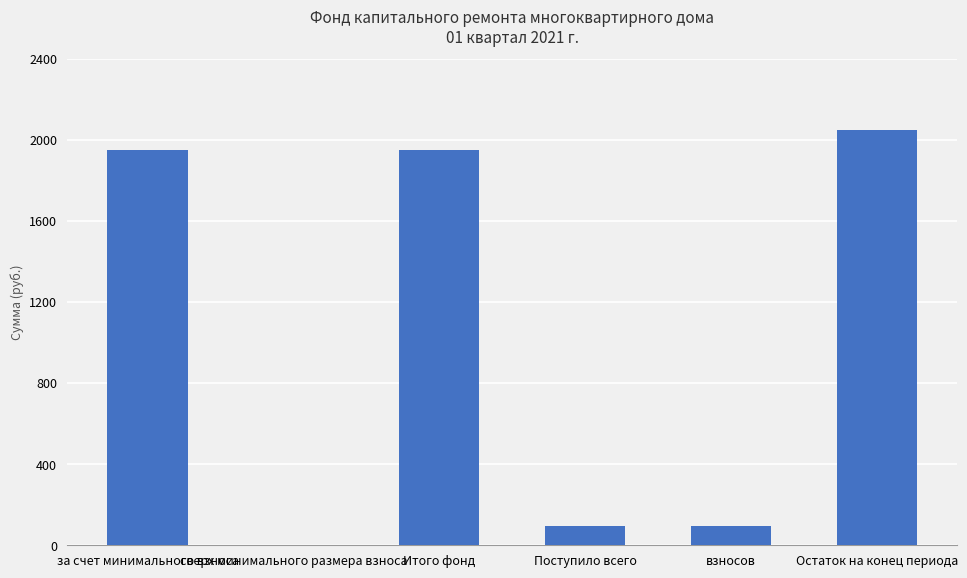

Reading left to right, extract all data points from this chart.

1953.0	0.0	1953.0	94.3	94.3	2047.3